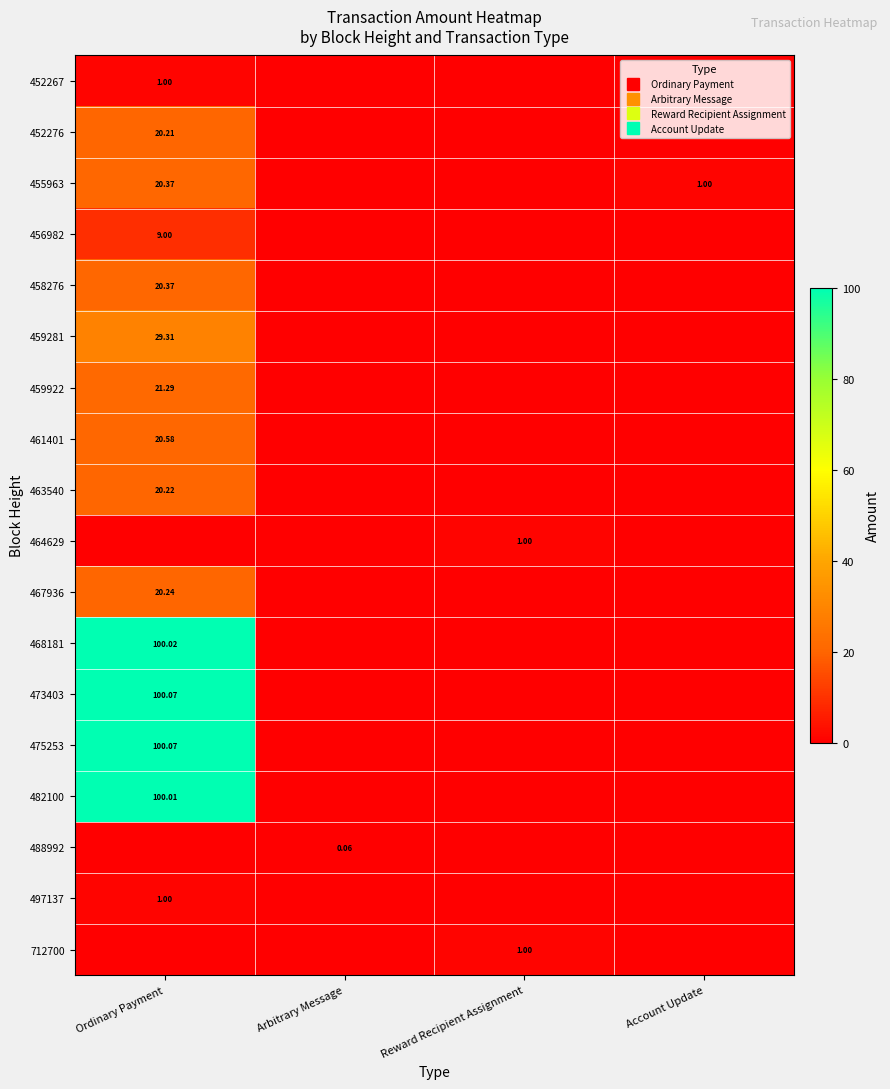

Between Account Update and Arbitrary Message, which is larger?

Account Update